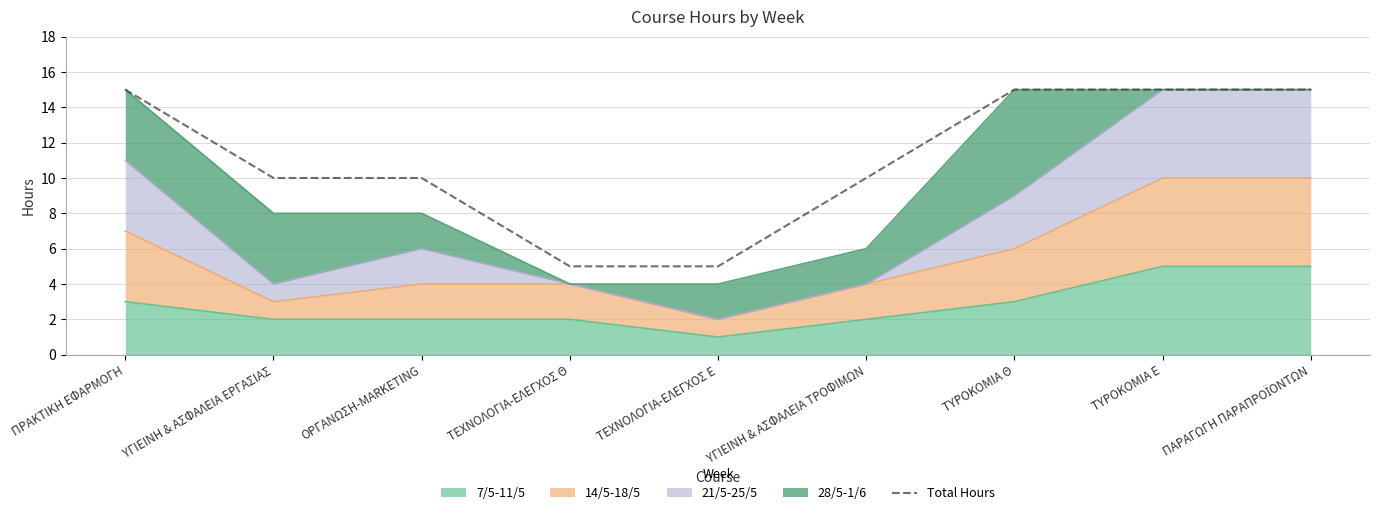

Reading right to left, what are all the values shown in this chart?

ΠΑΡΑΓΩΓΗ ΠΑΡΑΠΡΟΪΟΝΤΩΝ=15	ΤΥΡΟΚΟΜΙΑ Ε=15	ΤΥΡΟΚΟΜΙΑ Θ=15	ΥΓΙΕΙΝΗ & ΑΣΦΑΛΕΙΑ ΤΡΟΦΙΜΩΝ=10	ΤΕΧΝΟΛΟΓΙΑ-ΕΛΕΓΧΟΣ Ε=5	ΤΕΧΝΟΛΟΓΙΑ-ΕΛΕΓΧΟΣ Θ=5	ΟΡΓΑΝΩΣΗ-MARKETING=10	ΥΓΙΕΙΝΗ & ΑΣΦΑΛΕΙΑ ΕΡΓΑΣΙΑΣ=10	ΠΡΑΚΤΙΚΗ ΕΦΑΡΜΟΓΗ=15